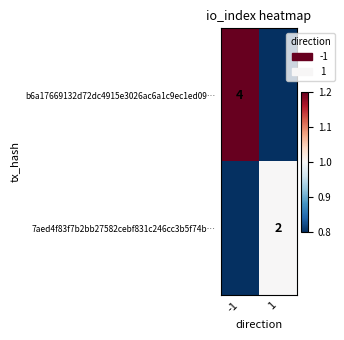

The value of b6a17669132d72dc4915e3026ac6a1c9ec1ed09… at -1 is 6.7. True or false?

False